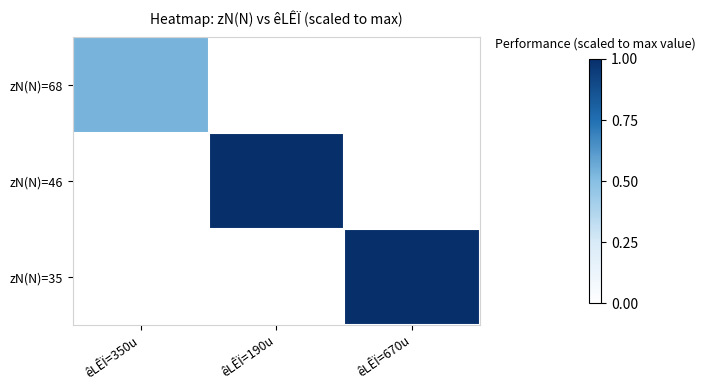

At how many categories does at least one series exceed 0?

3